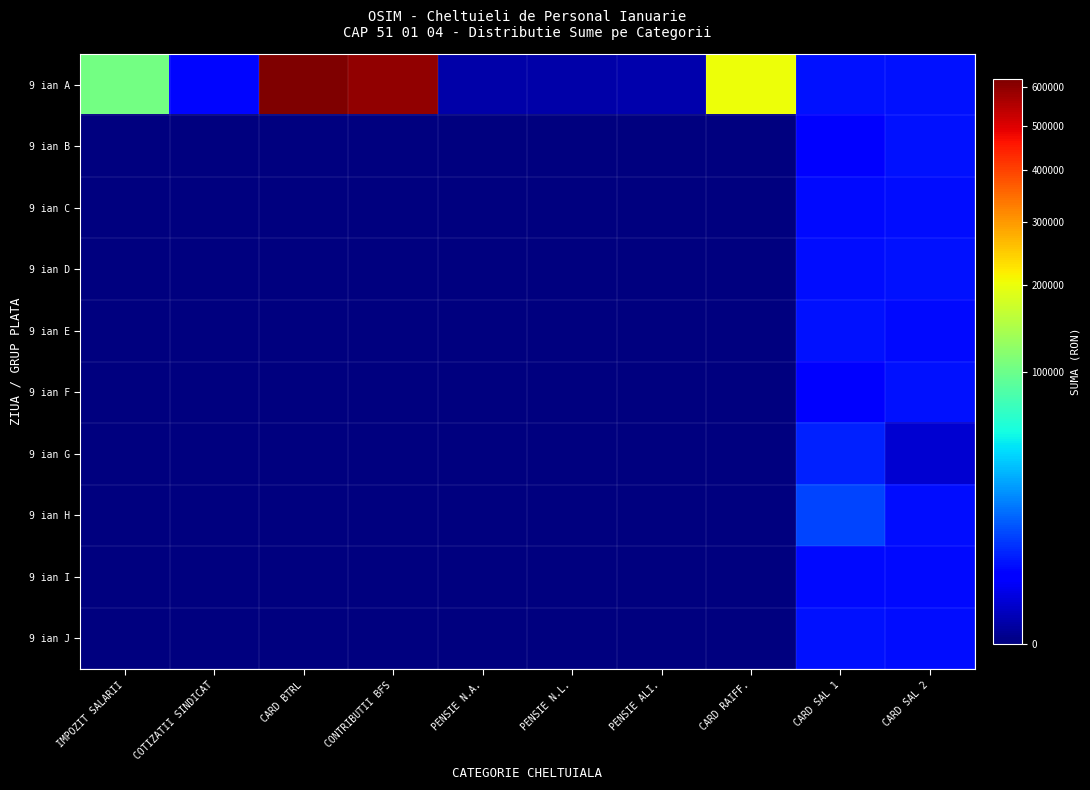

Count the number of categories in the chart.

10